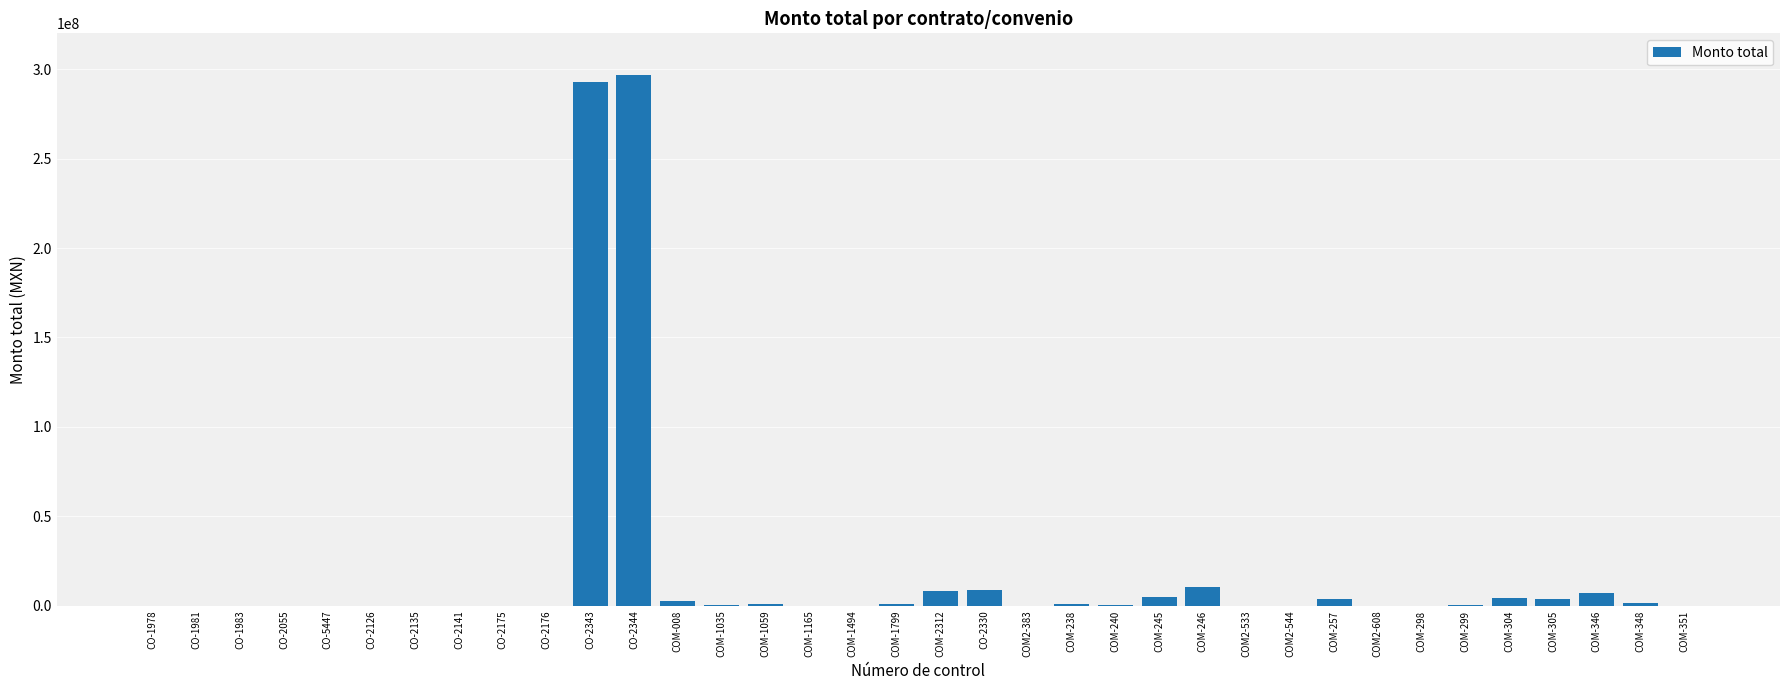

Are the bars grouped side by side (vs. stacked)?

No